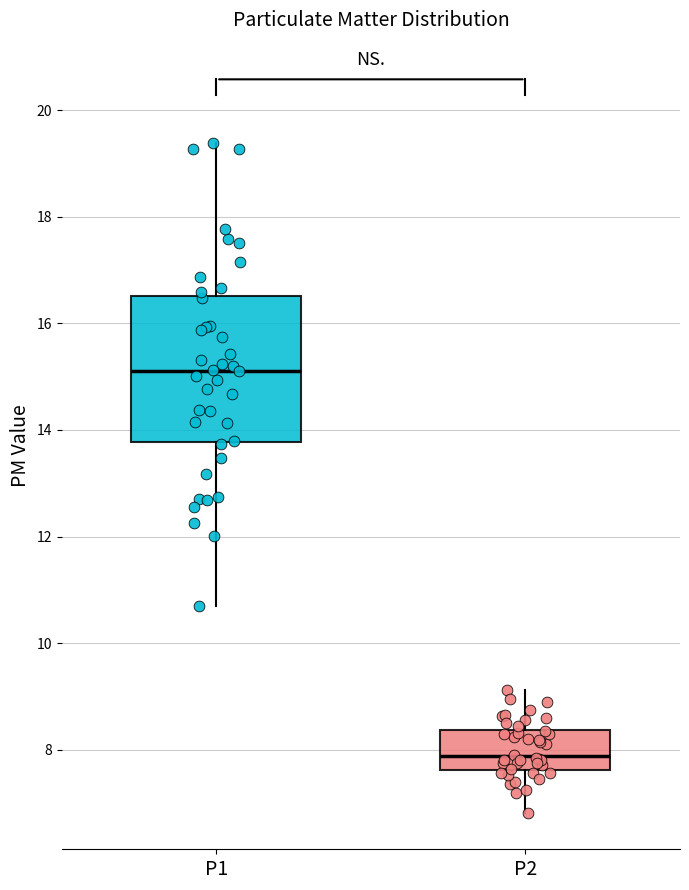

Reading left to right, read every box against the y-axis: the position of its median line, the range the box covers, and the ends of its whiskers. The values are not printed on the chart, so give them approximately, as read against the axis.

P1: median 15.2, box 13.8 to 16.6, whiskers 10.8 to 19.4
P2: median 7.8, box 7.6 to 8.4, whiskers 6.8 to 9.2